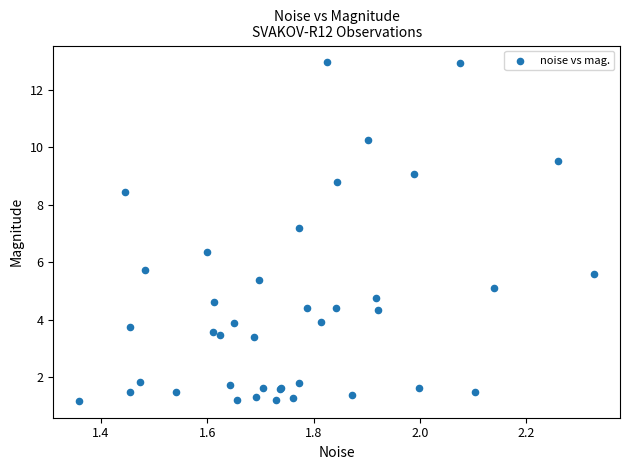

What Y value in the scatter plot is closest to 7?

7.2